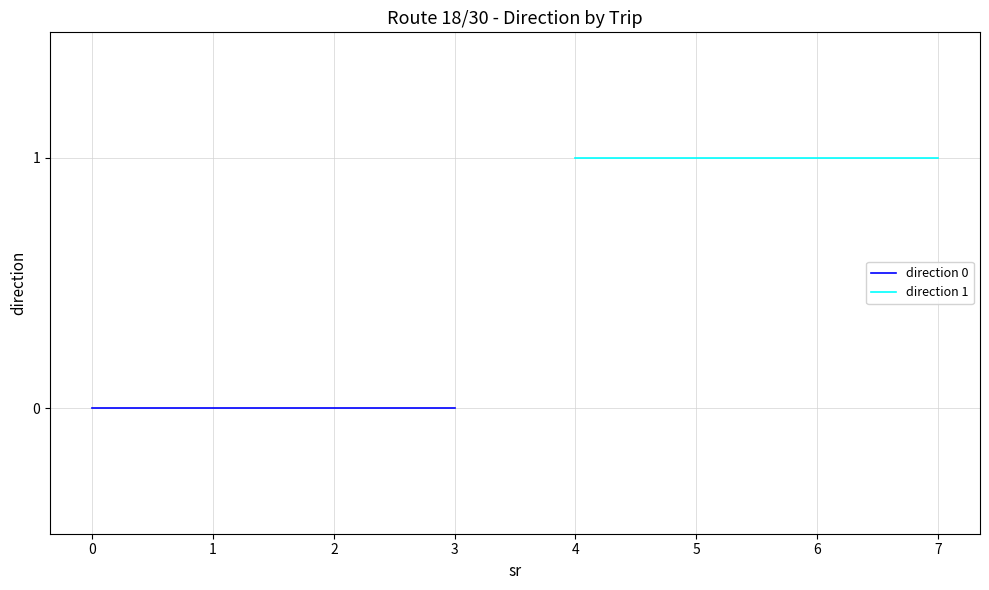

Which series has the largest range (max minus min)?

direction 0